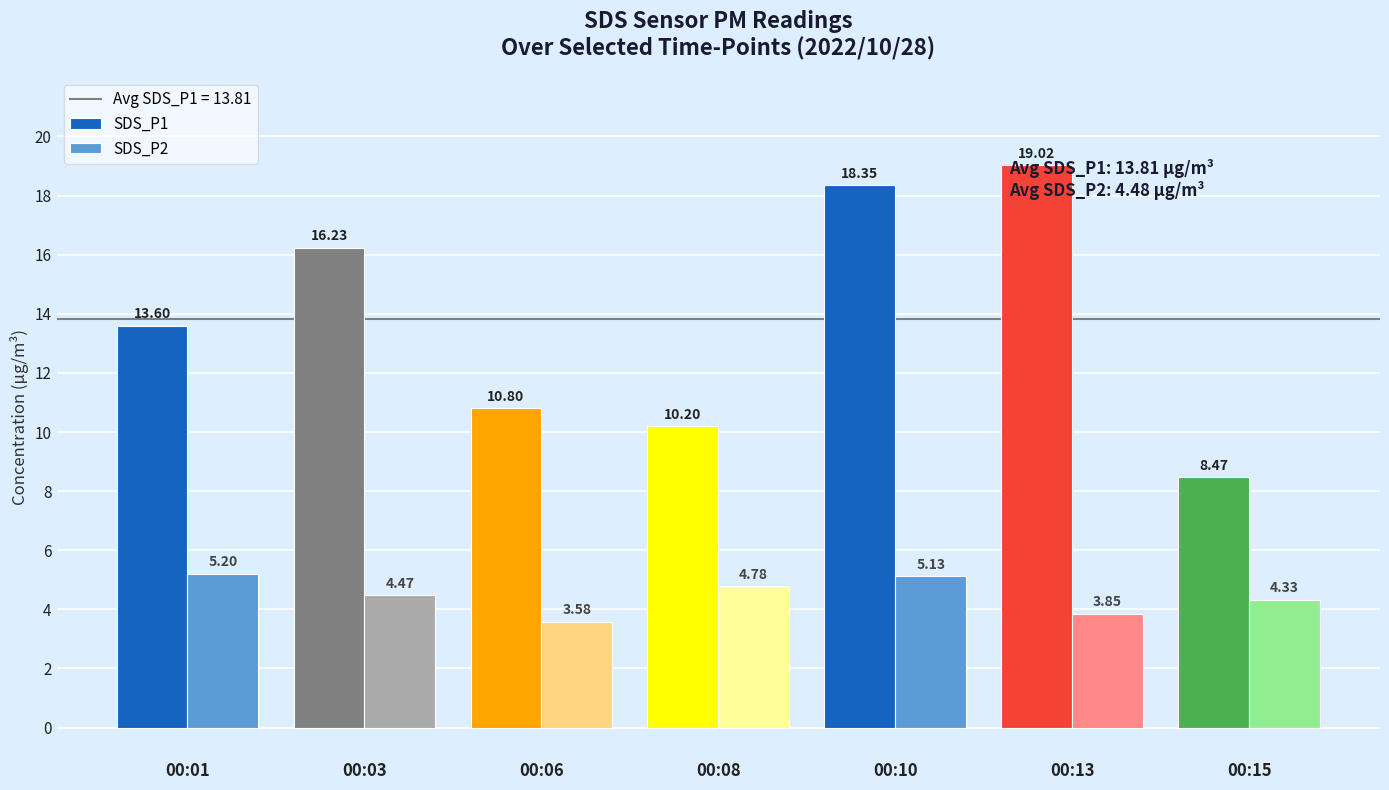

What is the total value across all series at 00:08?

15.0